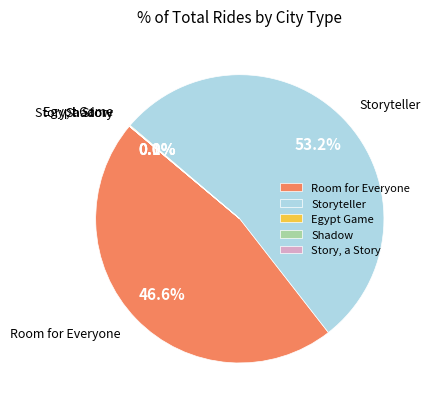

Which slice is the largest?

Storyteller